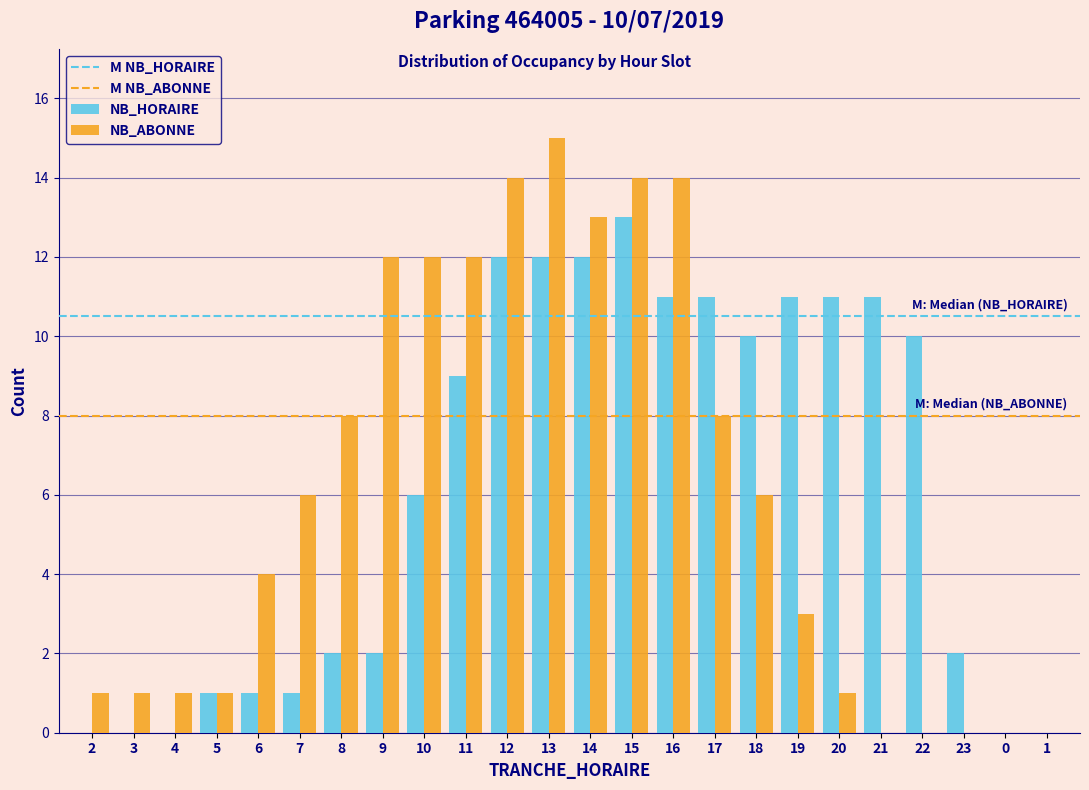

Is it true that NB_ABONNE equals 9 at 18?

False